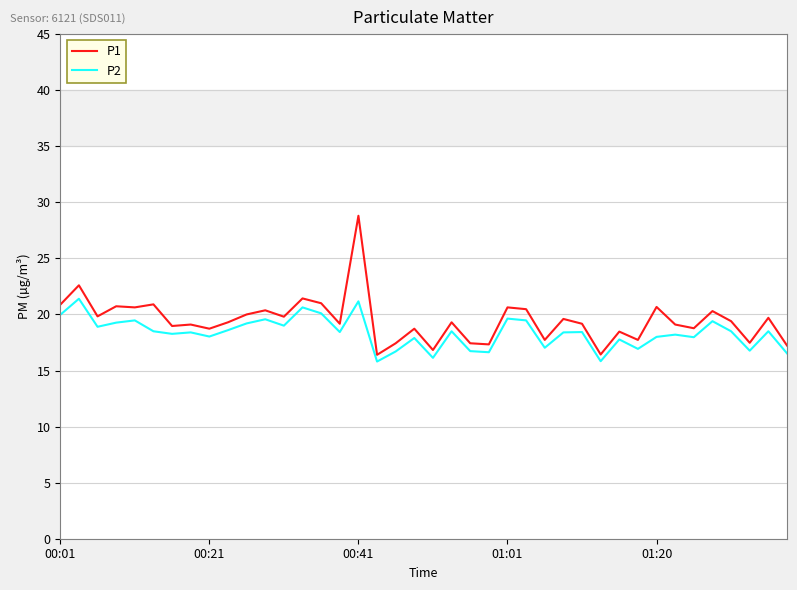

True or false: P2 and P1 cross at least once.

False